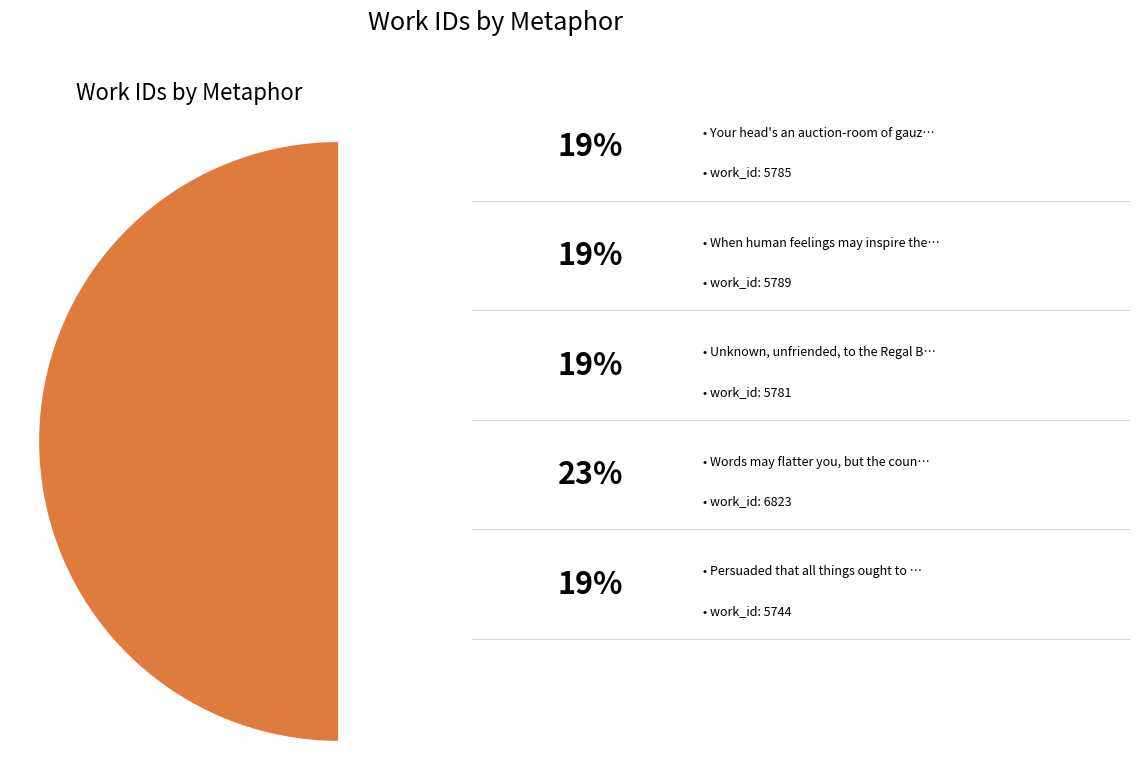

The When human feelings may inspire the breast slice represents 29% of the pie. True or false?

False